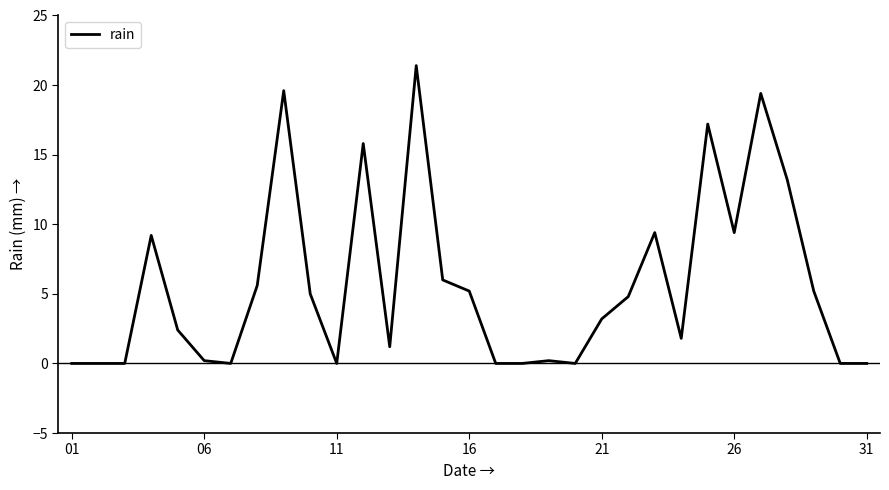

What is the difference between the maximum and minimum values?

21.4